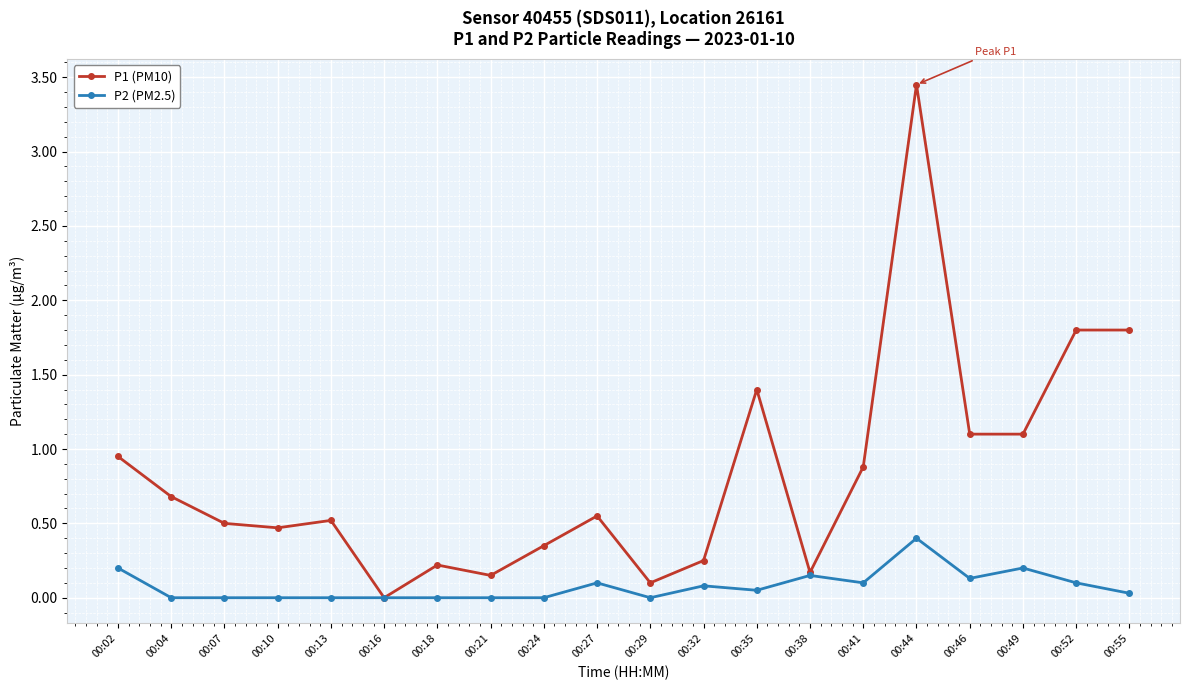

What is the average value of the P1 (PM10) series?

0.8